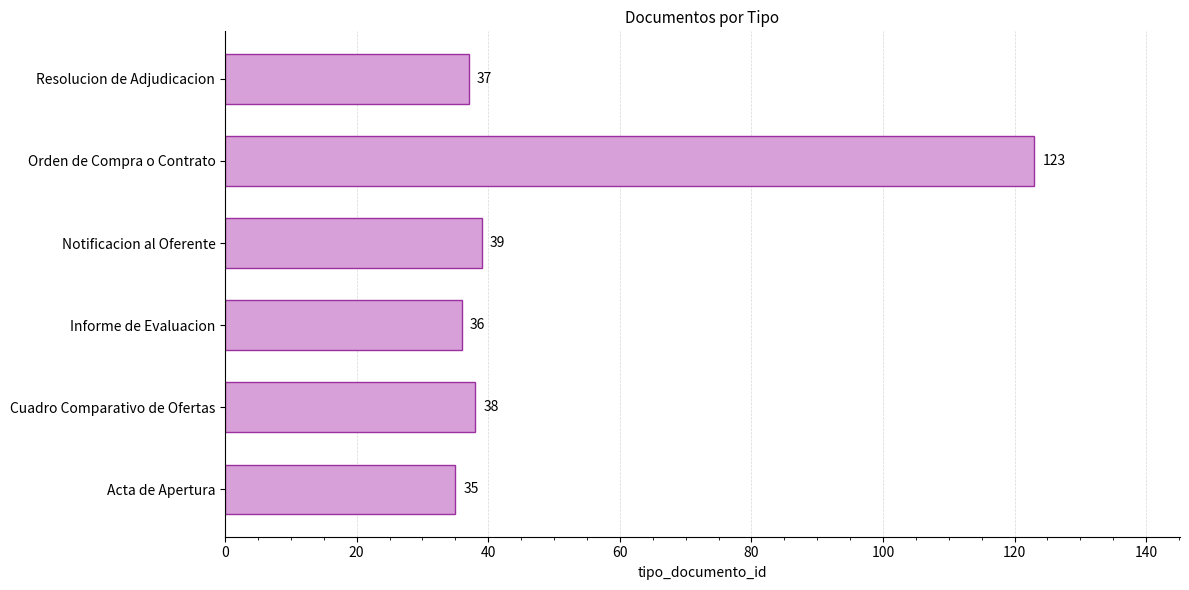

How many values are below 38?

3